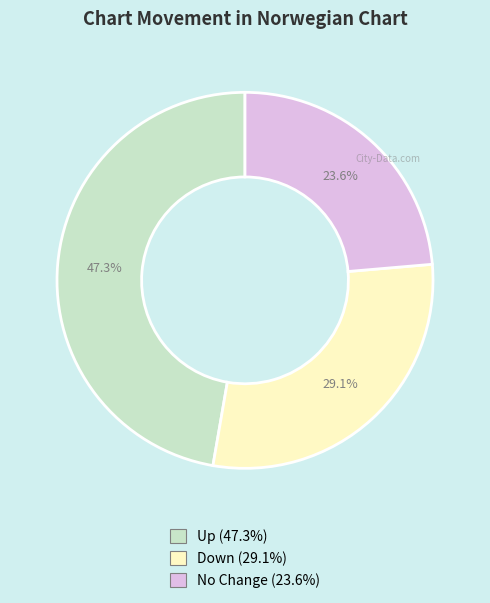

Is there any slice that represents more than half of the pie?

No